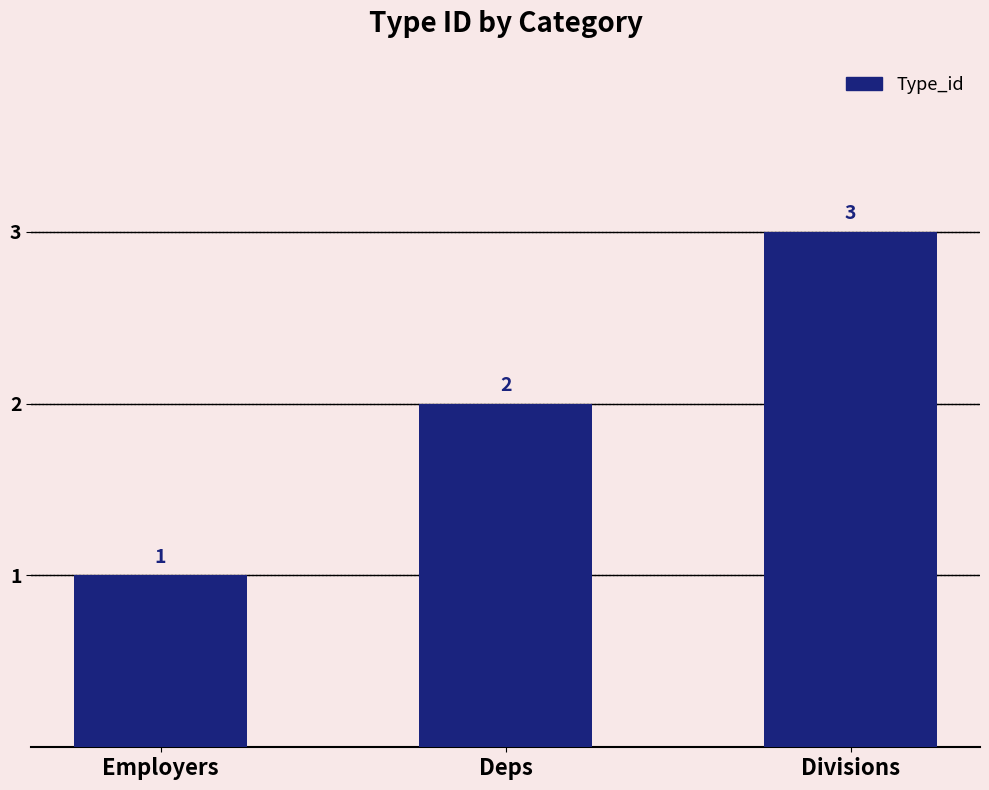

How many series are shown in this chart?

1